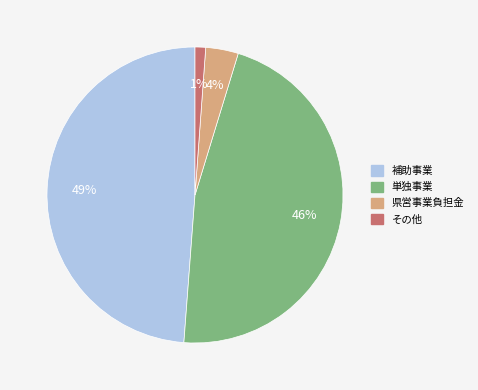

Rank the categories by value from lowest to highest.

その他, 県営事業負担金, 単独事業, 補助事業